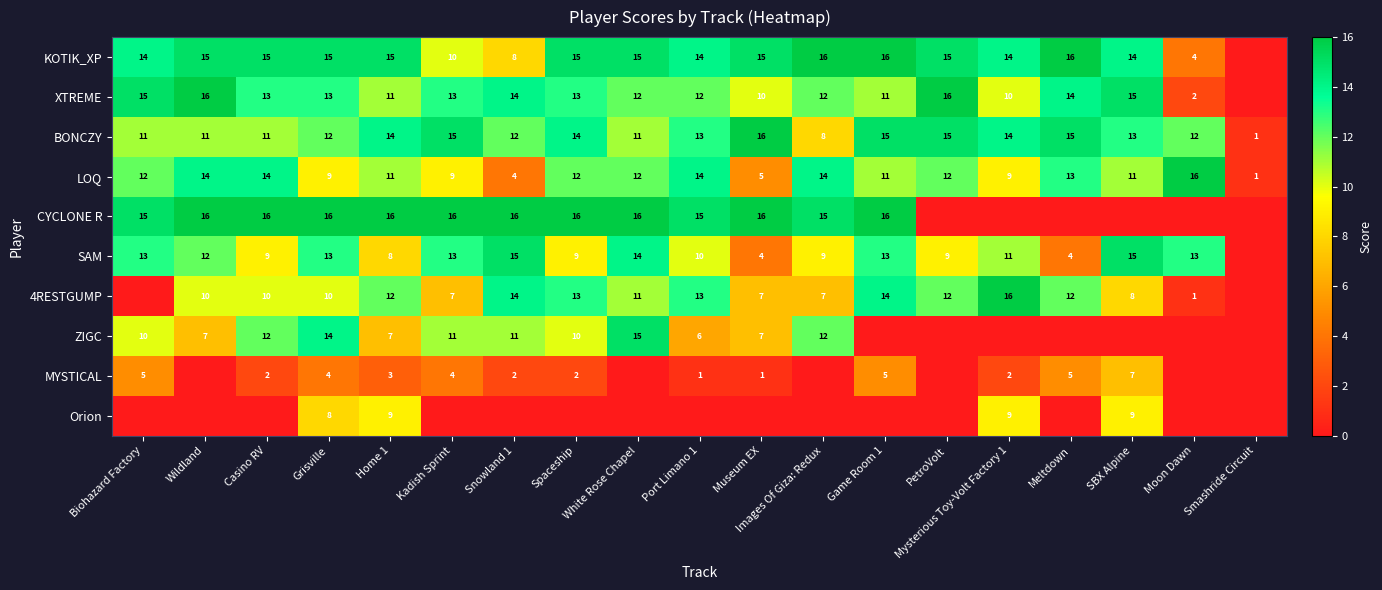

At which label does BONCZY first exceed 13?

Home 1